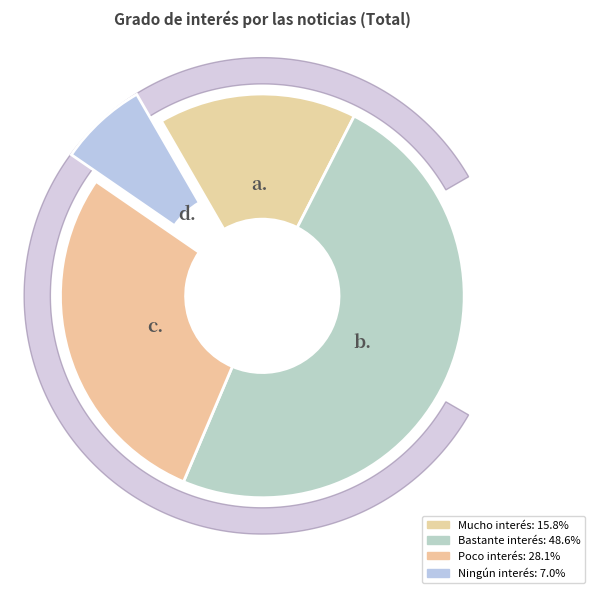

Does any single category account for the majority?

No